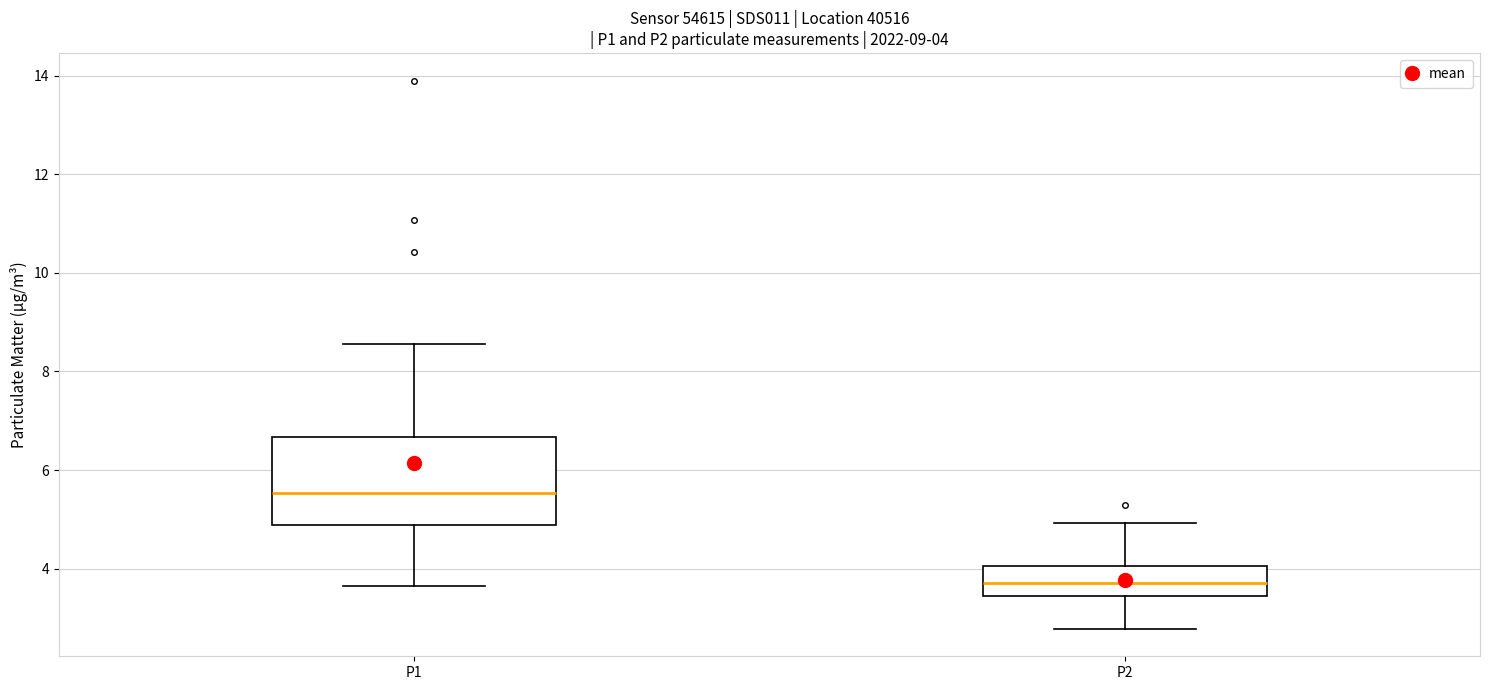

Which box's median line is the lowest?

P2